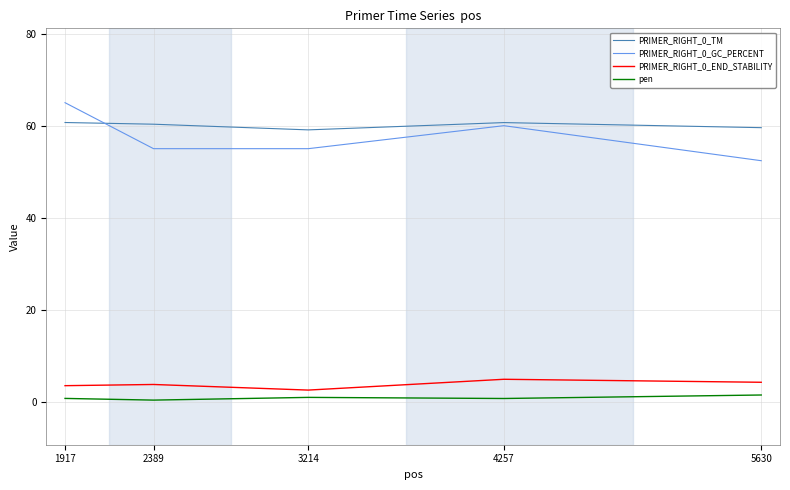

What is the lowest value of the PRIMER_RIGHT_0_GC_PERCENT series?

52.4